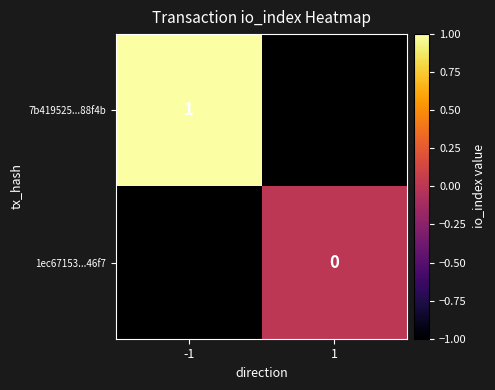

How many series are shown in this chart?

2